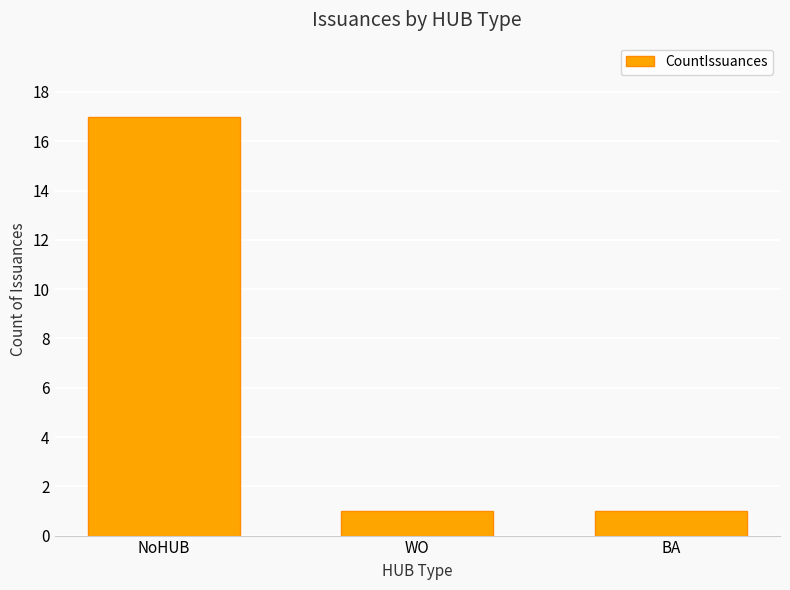

What is the difference between the values at NoHUB and WO?

16